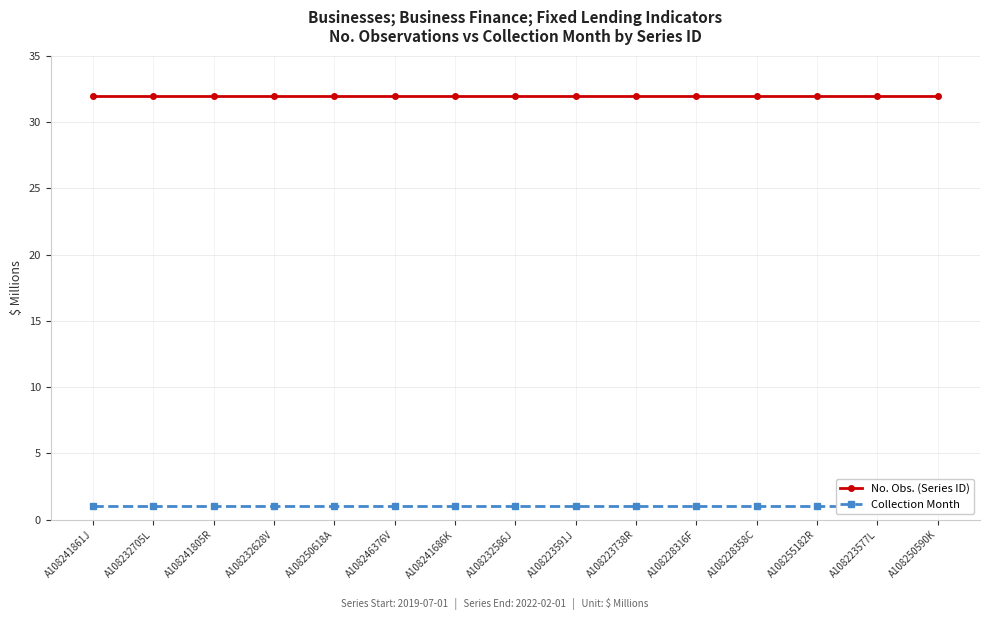

Reading right to left, what are all the values shown in this chart?

No. Obs. (Series ID): A108250590K=32	A108223577L=32	A108255182R=32	A108228358C=32	A108228316F=32	A108223738R=32	A108223591J=32	A108232586J=32	A108241686K=32	A108246376V=32	A108250618A=32	A108232628V=32	A108241805R=32	A108232705L=32	A108241861J=32
Collection Month: A108250590K=1	A108223577L=1	A108255182R=1	A108228358C=1	A108228316F=1	A108223738R=1	A108223591J=1	A108232586J=1	A108241686K=1	A108246376V=1	A108250618A=1	A108232628V=1	A108241805R=1	A108232705L=1	A108241861J=1